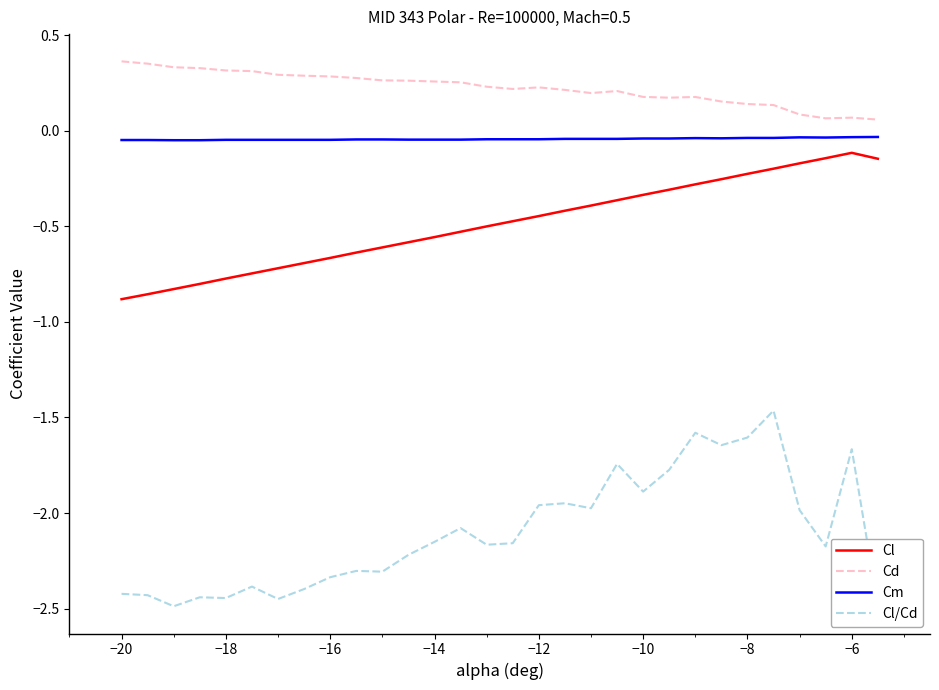

Which series has the largest range (max minus min)?

Cl/Cd